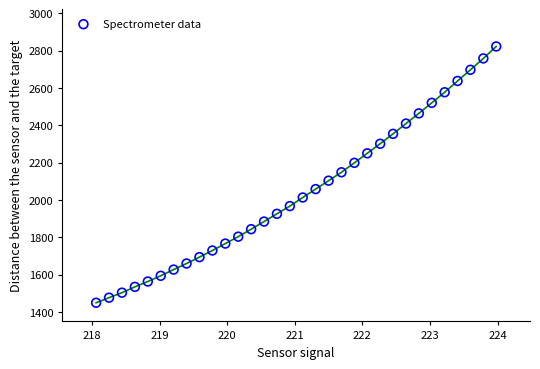

What is the range of Y values (max minus min)?

1373.0